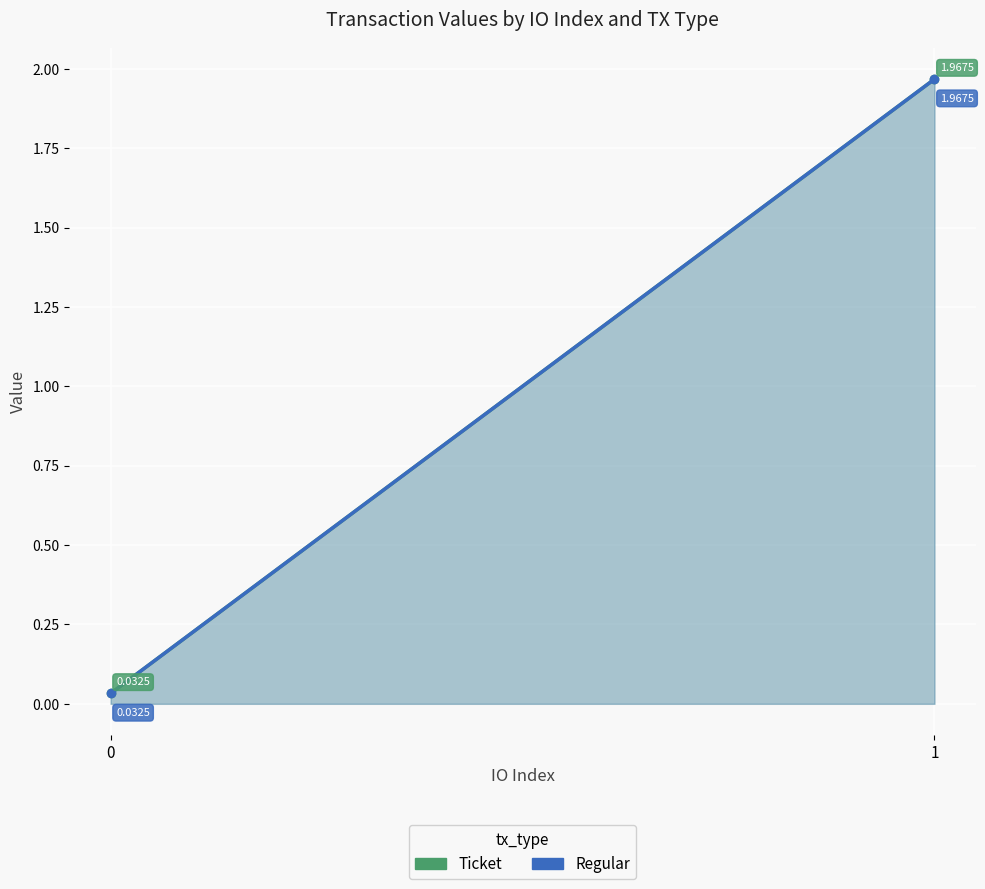

What are all the series names shown in the legend?

Ticket, Regular